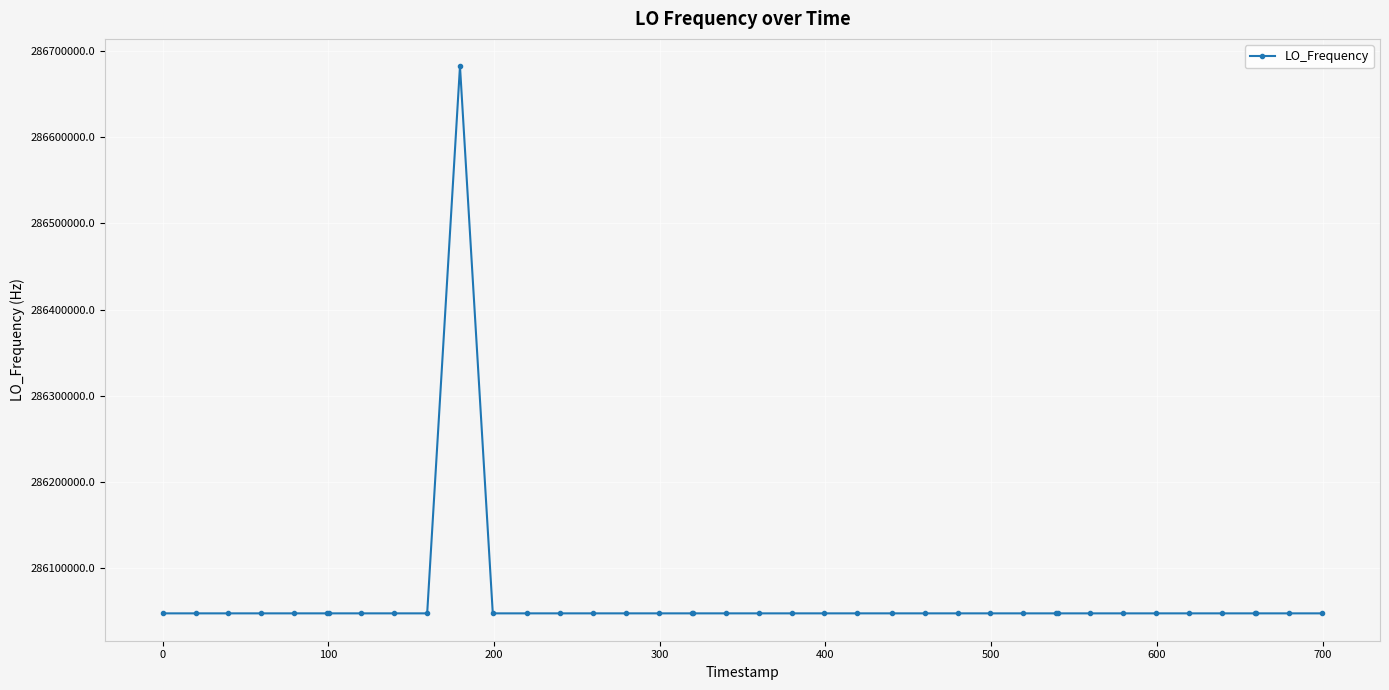

What is the maximum value shown in the chart?

286682710.9